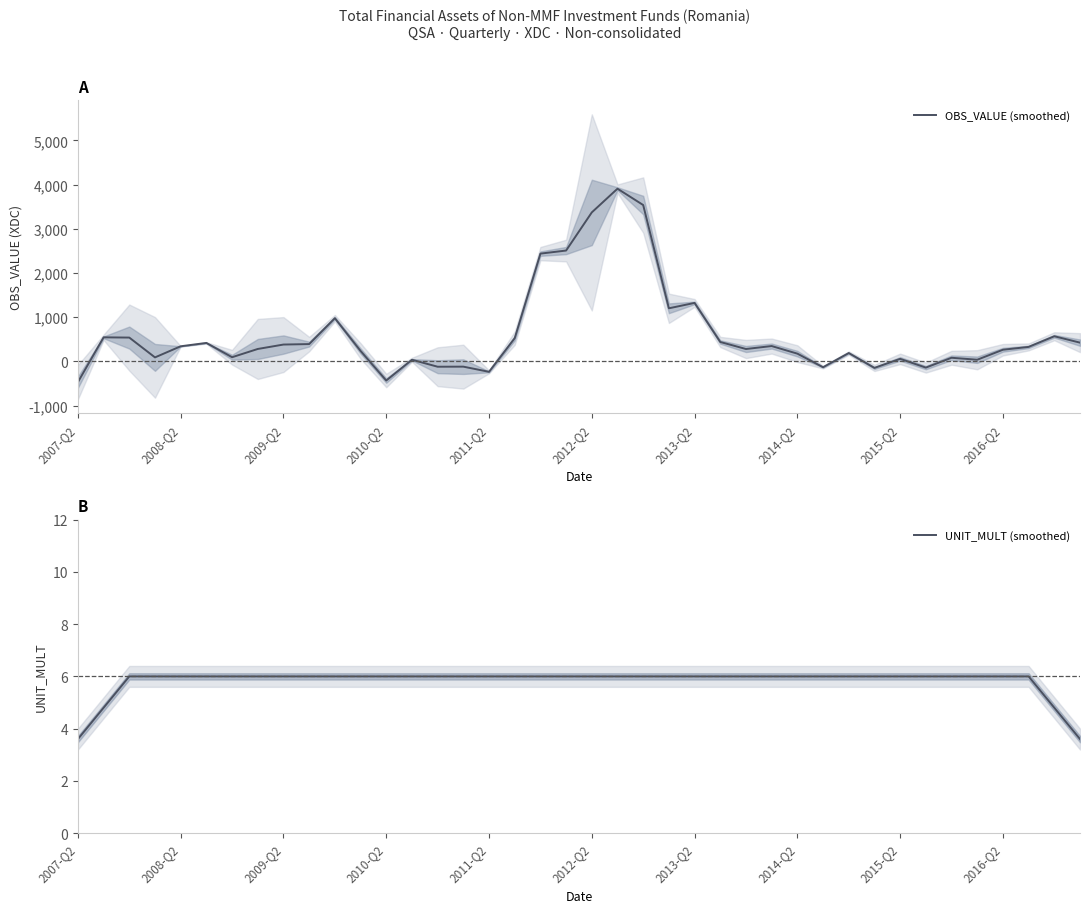

Does the chart display data point markers on the line(s)?

No